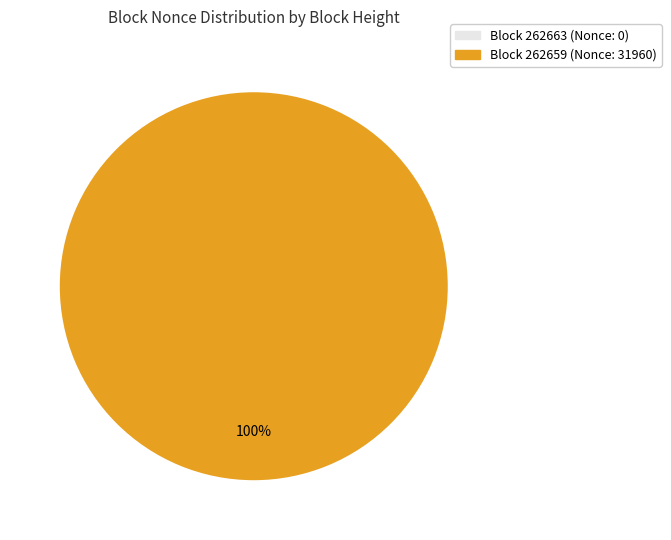

What percentage do 262659 and 262663 together represent?

100.0%